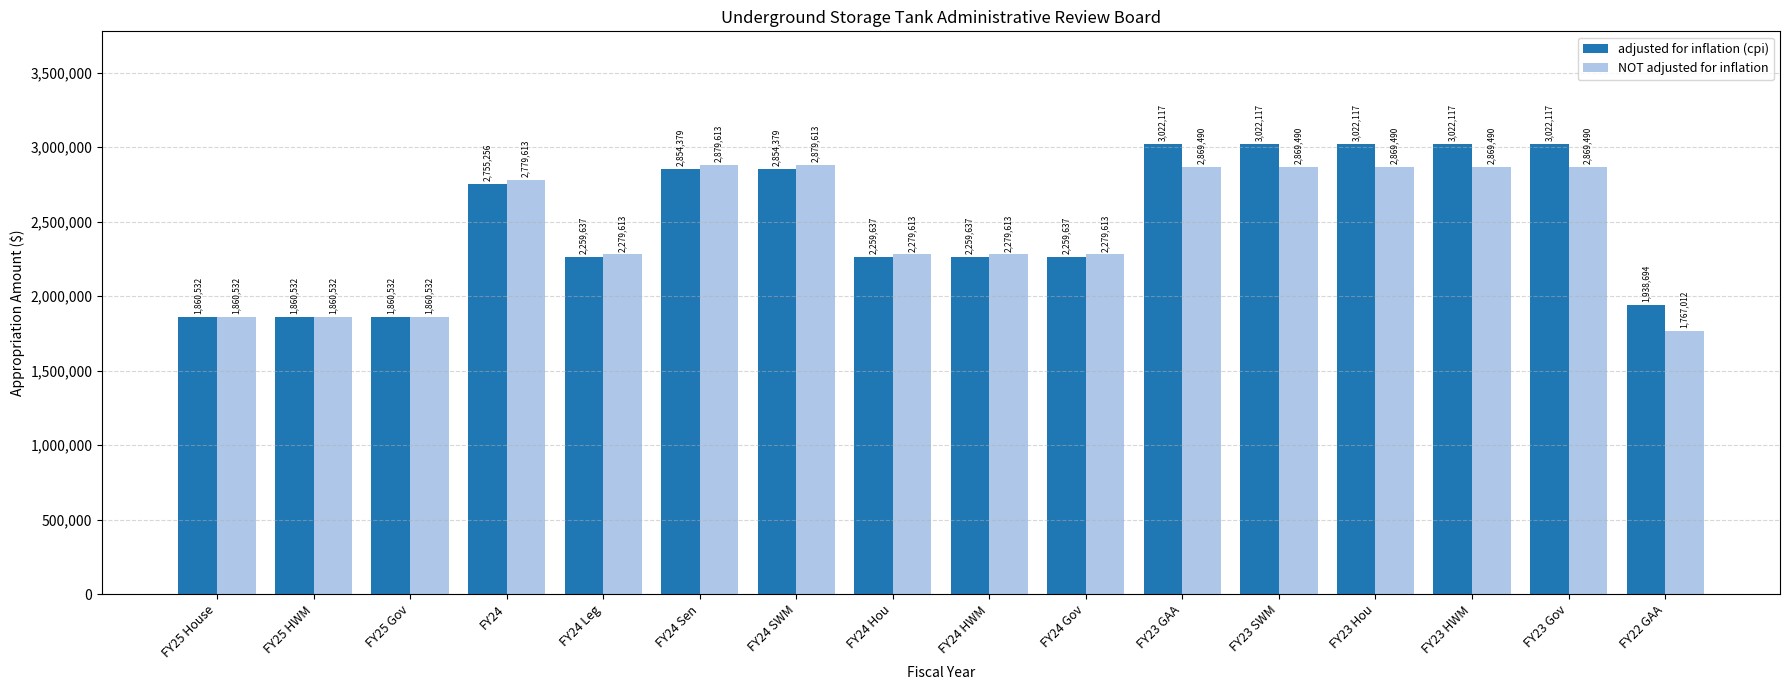

What is the label of the 12th bar from the left?

FY23 SWM